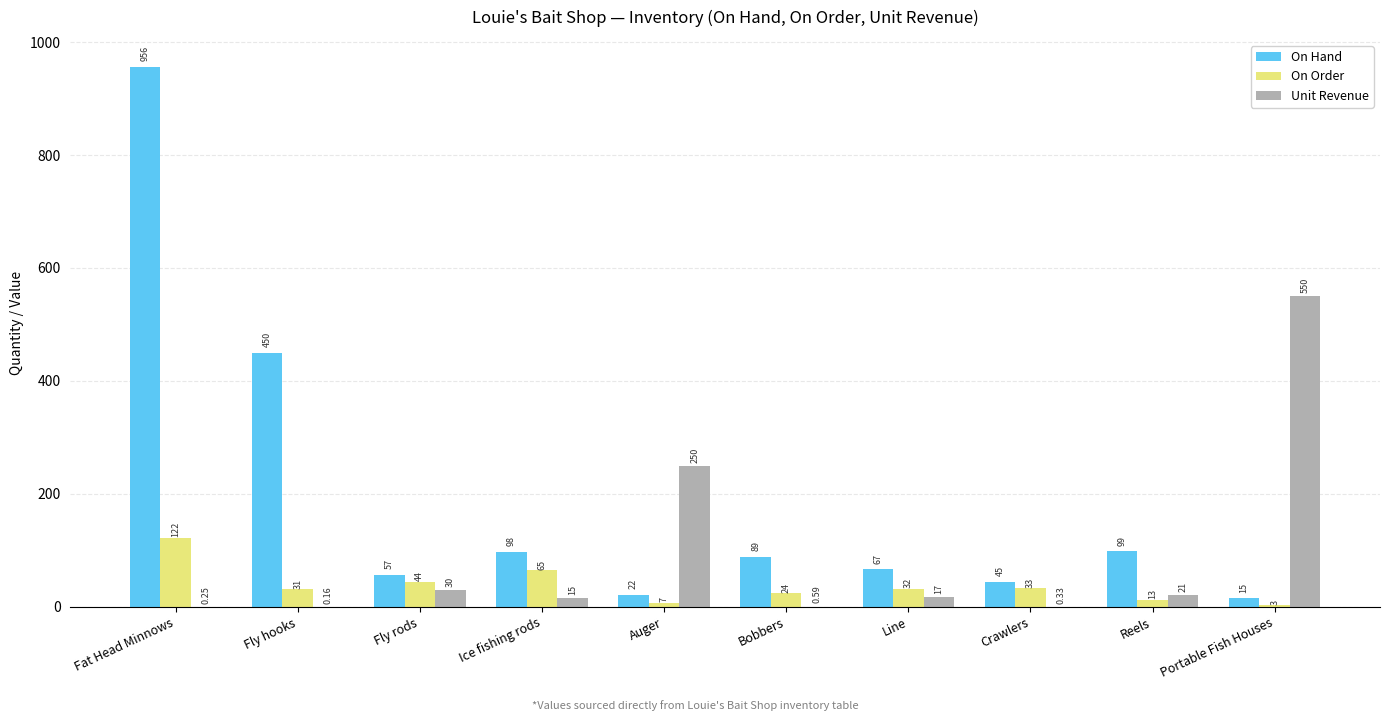

At which category does the chart reach its peak across all series?

Fat Head Minnows